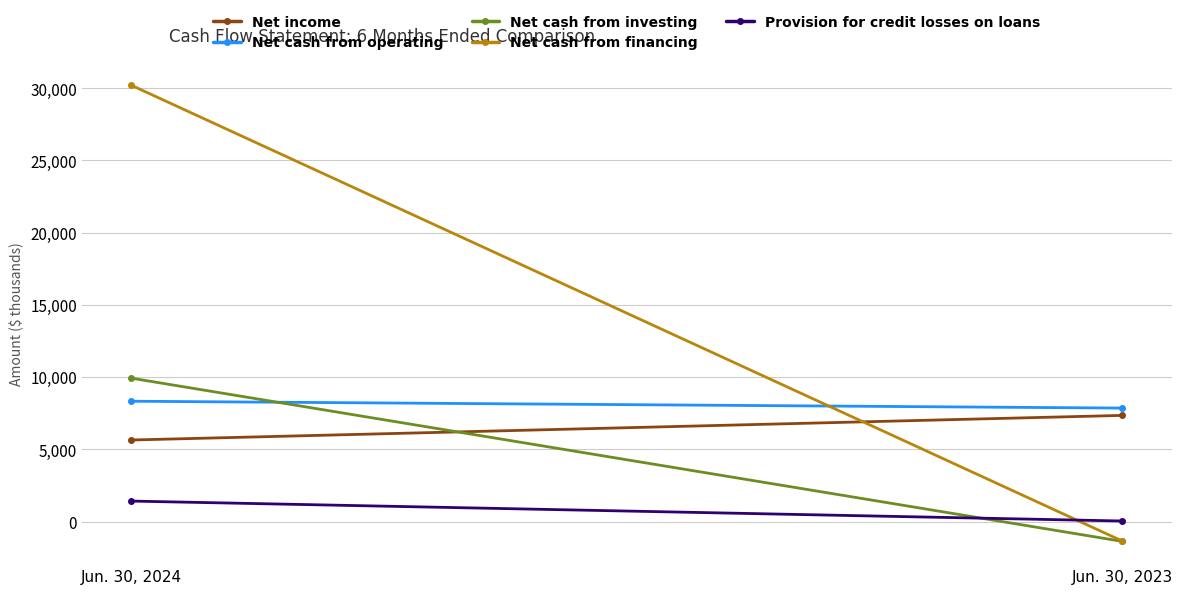

True or false: Provision for credit losses on loans has a value of 67 at Jun. 30, 2023.

False